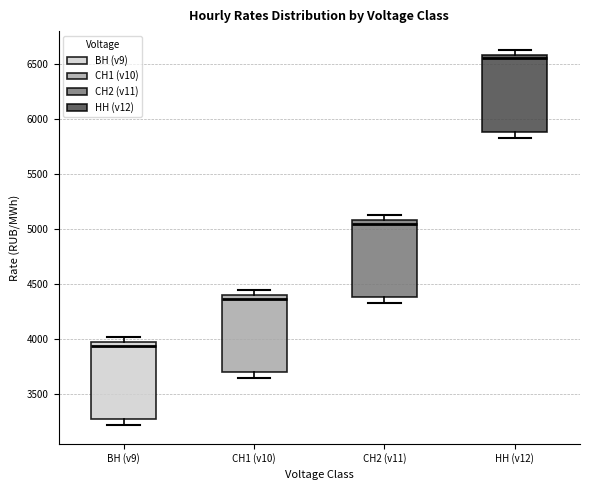

Where does the lower whisker of the box for ВН (v9) end on the y-axis? The values are not printed on the chart, so give them approximately, as read against the axis.

3200